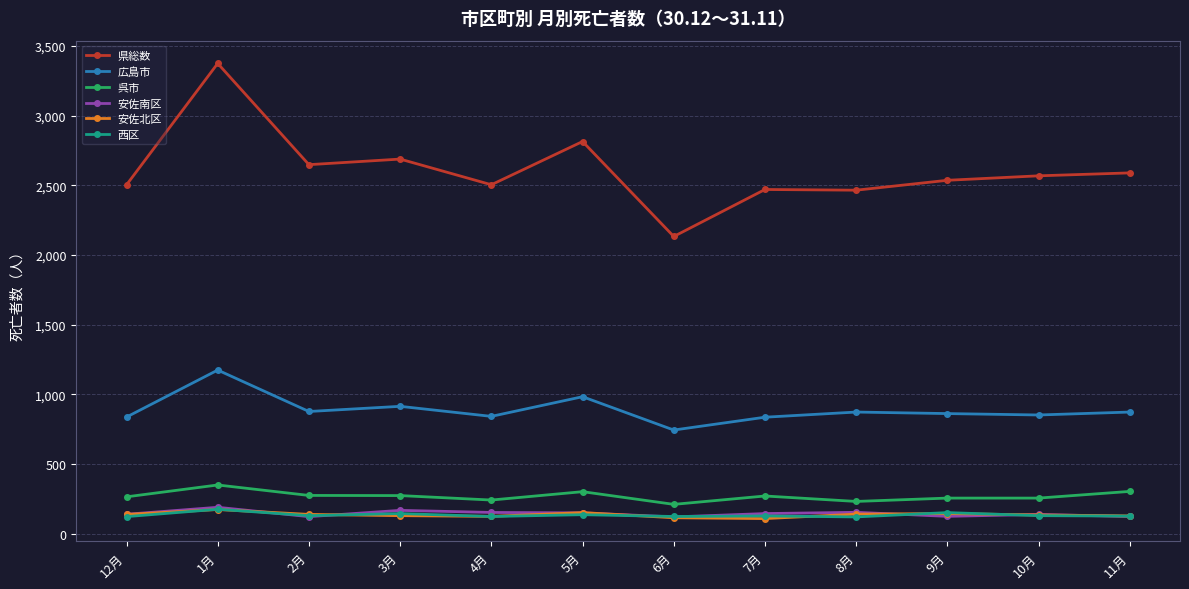

What value does the 安佐南区 series have at 4月, to the nearest 5?

155